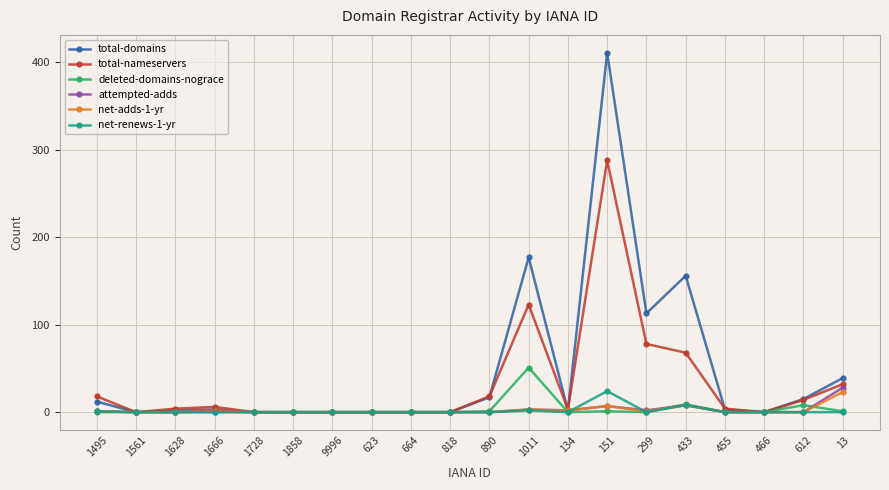

Which category has the highest value across all series?

151